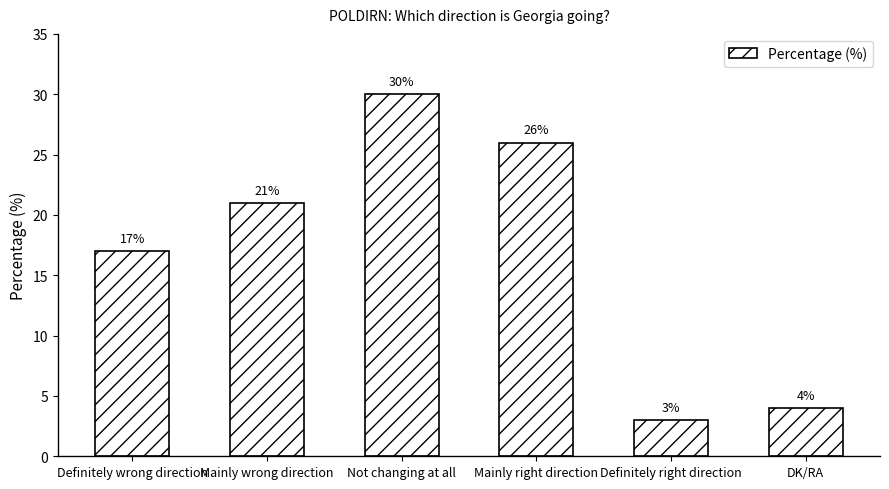

How many series are shown in this chart?

1